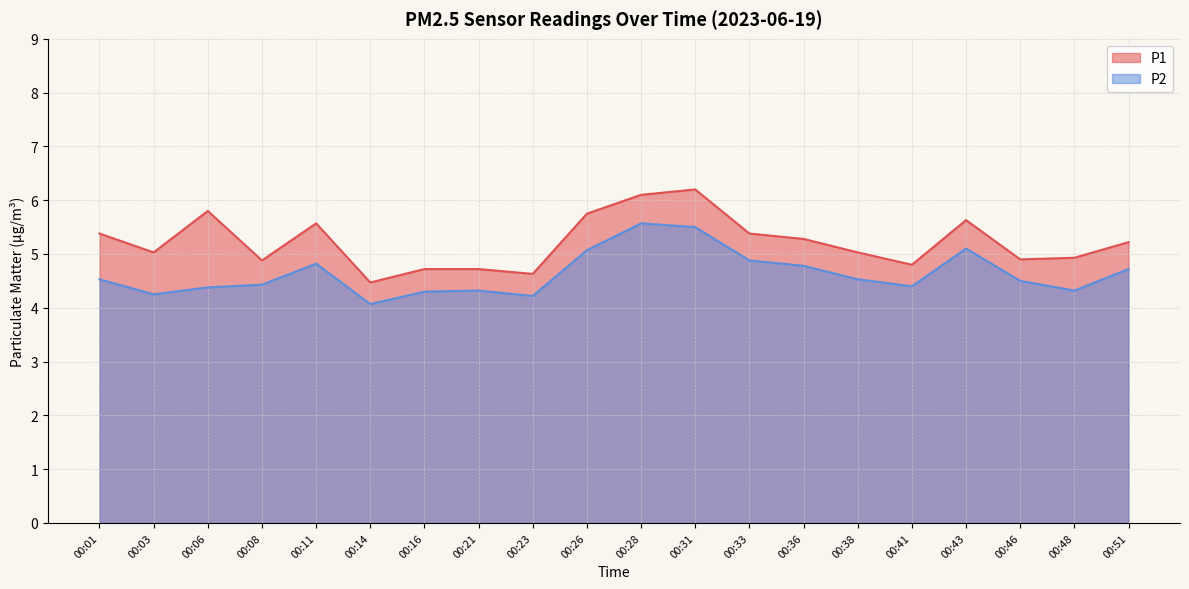

Read the P2 value at 00:38.

4.5